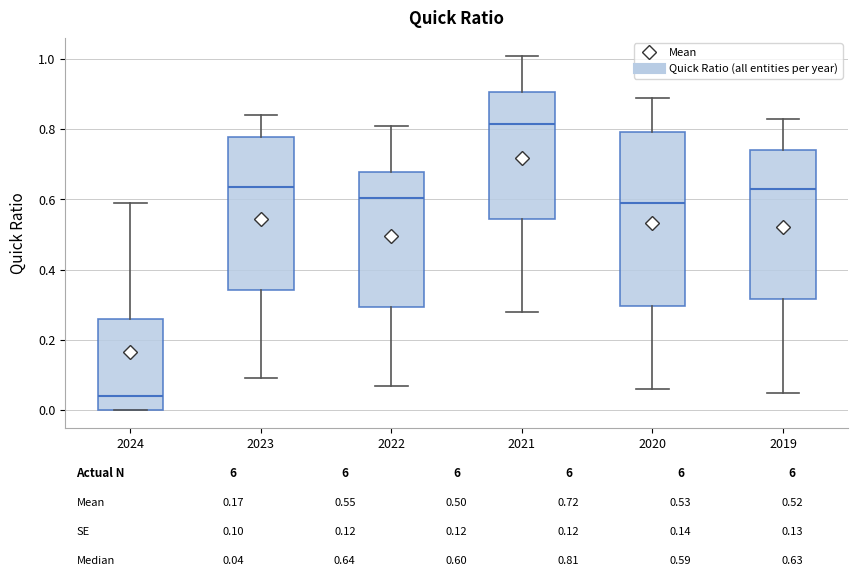

Which box has the highest median line?

2021